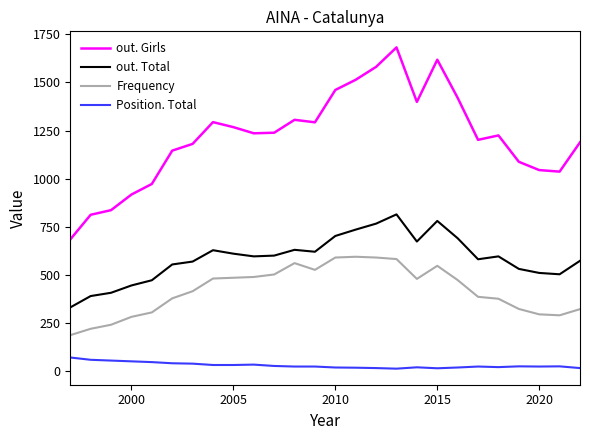

True or false: out. Girls and Frequency intersect in this chart.

False